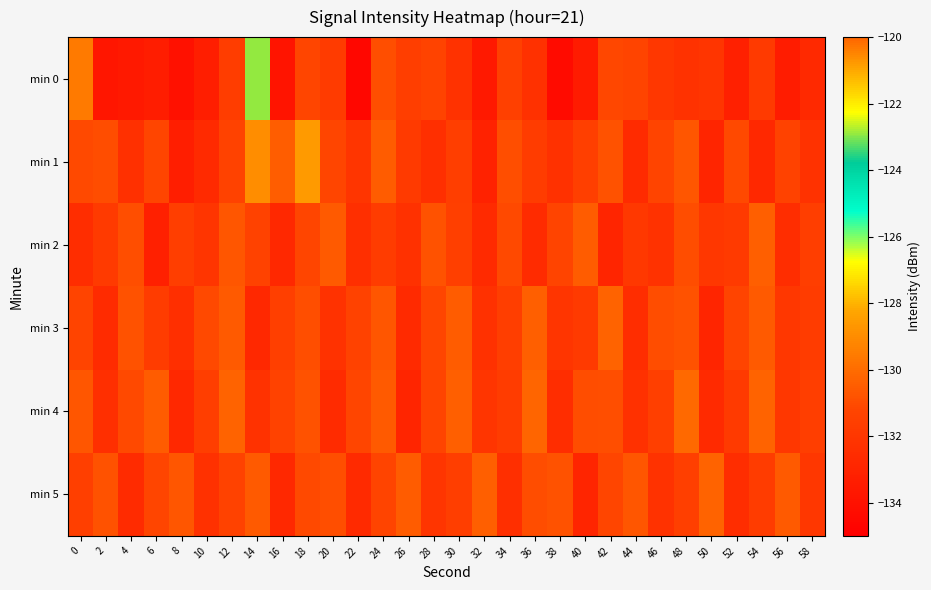

Reading left to right, list all the values displayed in this chart.

min 0: 0=-129.6	2=-133.7	4=-133.5	6=-133.4	8=-134.0	10=-133.3	12=-131.6	14=-122.9	16=-133.8	18=-131.2	20=-131.8	22=-134.5	24=-130.9	26=-131.6	28=-131.3	30=-132.2	32=-133.6	34=-131.5	36=-132.3	38=-134.3	40=-133.5	42=-131.2	44=-131.3	46=-132.0	48=-132.2	50=-132.1	52=-133.2	54=-131.8	56=-133.4	58=-132.7
min 1: 0=-131.1	2=-131.0	4=-132.4	6=-131.2	8=-133.3	10=-132.7	12=-131.4	14=-129.0	16=-130.4	18=-120.8	20=-131.2	22=-132.1	24=-130.5	26=-131.8	28=-132.4	30=-131.6	32=-133.1	34=-130.9	36=-131.7	38=-132.3	40=-131.5	42=-130.8	44=-132.6	46=-131.3	48=-130.7	50=-132.9	52=-131.1	54=-132.8	56=-131.4	58=-132.2
min 2: 0=-132.5	2=-131.8	4=-130.9	6=-133.2	8=-131.6	10=-132.1	12=-130.7	14=-131.4	16=-132.8	18=-131.2	20=-130.6	22=-132.4	24=-131.7	26=-132.3	28=-130.8	30=-131.5	32=-132.7	34=-131.1	36=-132.6	38=-131.3	40=-130.5	42=-132.9	44=-131.9	46=-132.2	48=-131.0	50=-132.0	52=-131.8	54=-130.4	56=-132.5	58=-131.6
min 3: 0=-131.3	2=-132.6	4=-130.8	6=-131.7	8=-132.4	10=-131.1	12=-130.6	14=-132.8	16=-131.5	18=-130.9	20=-132.2	22=-131.4	24=-130.7	26=-132.7	28=-131.2	30=-130.5	32=-132.3	34=-131.6	36=-130.4	38=-132.1	40=-131.8	42=-130.3	44=-132.5	46=-131.0	48=-130.8	50=-132.9	52=-131.3	54=-130.6	56=-132.0	58=-131.7
min 4: 0=-130.7	2=-132.4	4=-131.1	6=-130.5	8=-132.8	10=-131.6	12=-130.3	14=-132.2	16=-131.4	18=-130.8	20=-132.6	22=-131.2	24=-130.6	26=-132.9	28=-131.3	30=-130.4	32=-132.1	34=-131.7	36=-130.2	38=-132.5	40=-131.0	42=-130.9	44=-132.3	46=-131.5	48=-130.1	50=-132.7	52=-131.8	54=-130.3	56=-132.0	58=-131.6
min 5: 0=-131.5	2=-130.8	4=-132.6	6=-131.2	8=-130.7	10=-132.3	12=-131.4	14=-130.6	16=-132.8	18=-131.1	20=-130.9	22=-132.7	24=-131.3	26=-130.5	28=-132.1	30=-131.6	32=-130.4	34=-132.4	36=-131.0	38=-130.8	40=-132.9	42=-131.2	44=-130.7	46=-132.2	48=-131.5	50=-130.3	52=-132.5	54=-131.7	56=-130.6	58=-132.0